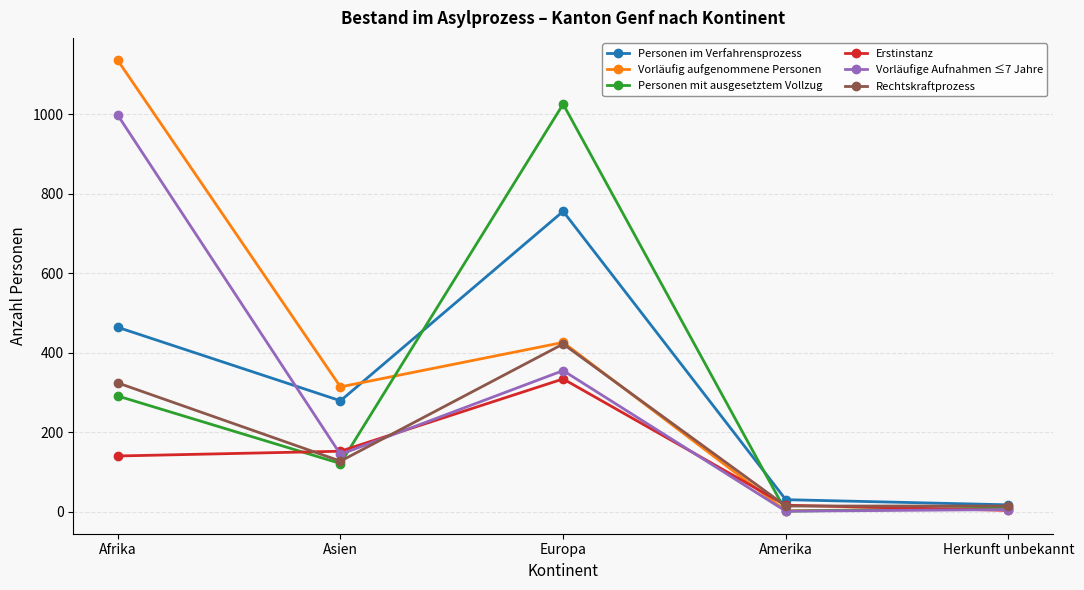

At which category does the chart reach its peak across all series?

Afrika